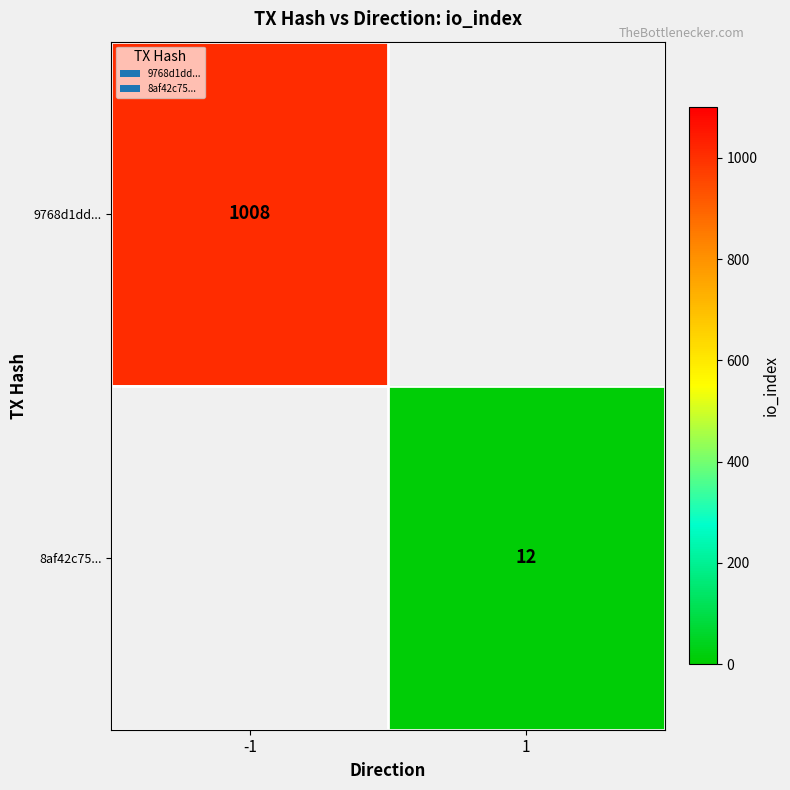

Is it true that 9768d1dd... equals 1806.6 at -1?

False